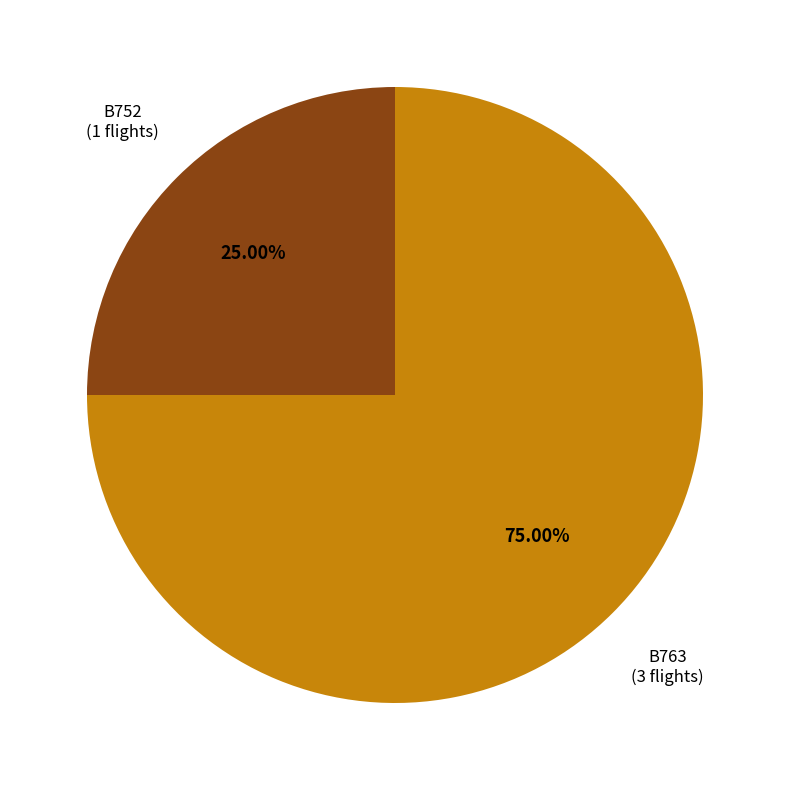

What is the majority slice?

B763